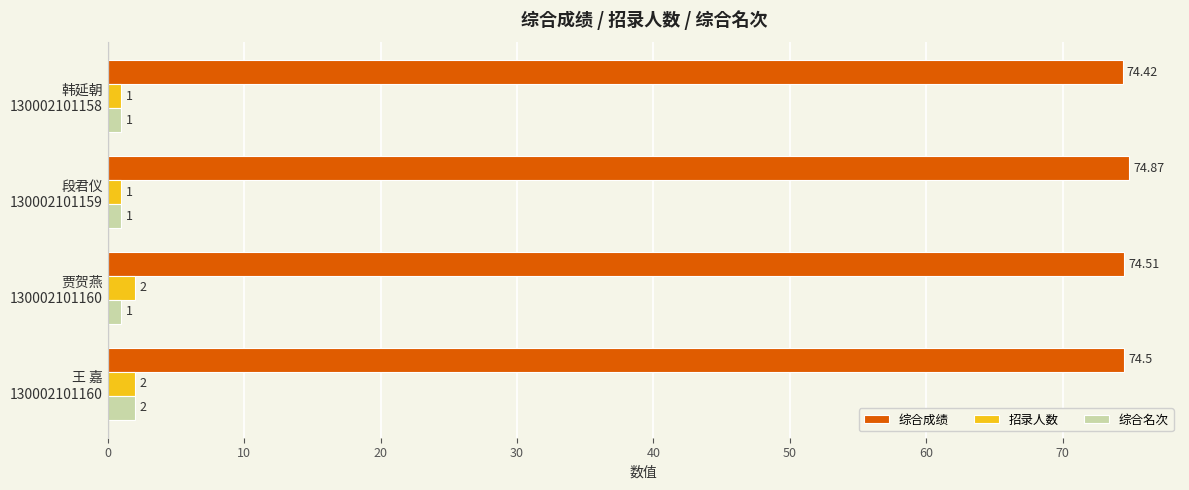

Which series has the largest total across all categories?

综合成绩